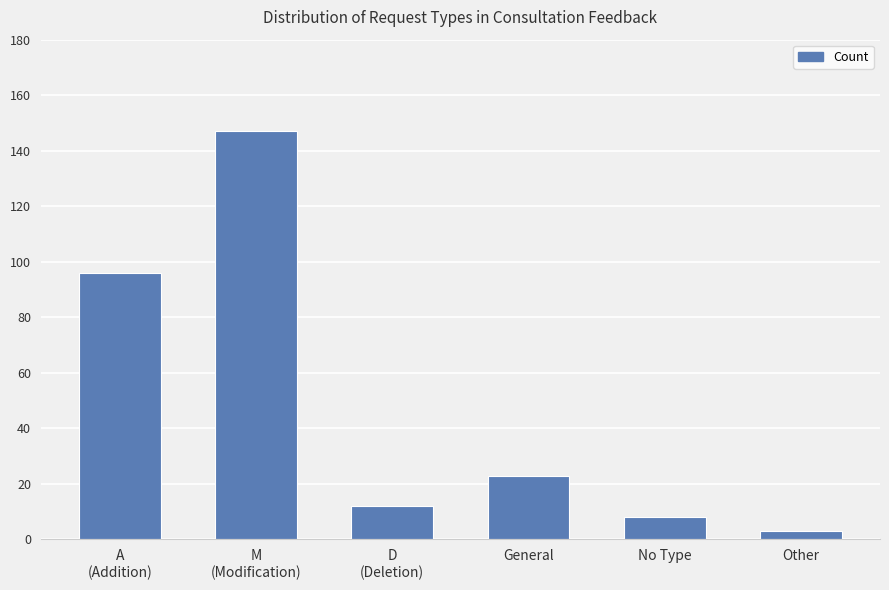

List the labels in order of value, largest first.

M
(Modification), A
(Addition), General, D
(Deletion), No Type, Other